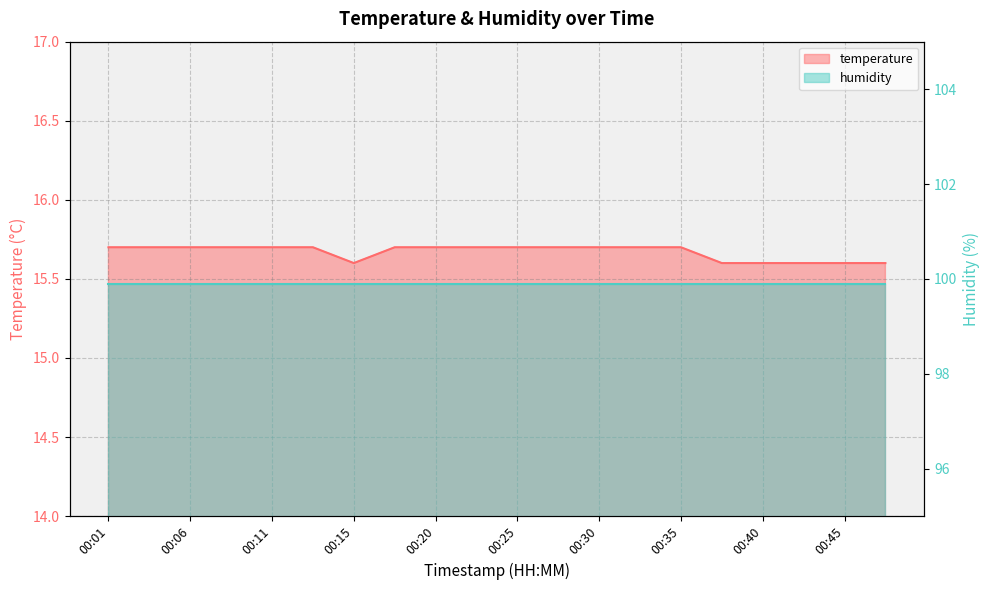

Approximately how many times larger is the value at 00:13 compared to 00:23?

1.0